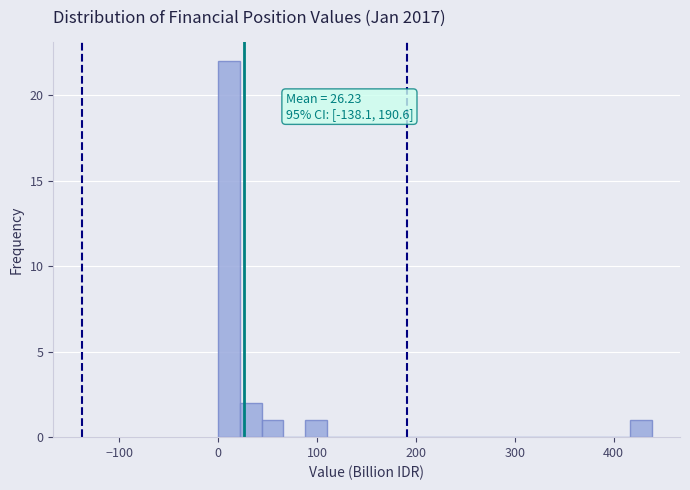

Around what value on the x-axis is the tallest bar? Give the approximate position of its centre, as read against the axis.

10